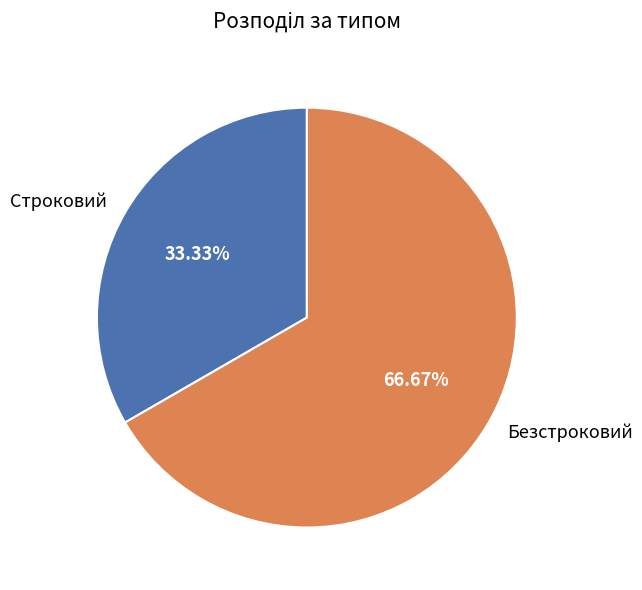

Does Строковий represent more than half of the total?

No